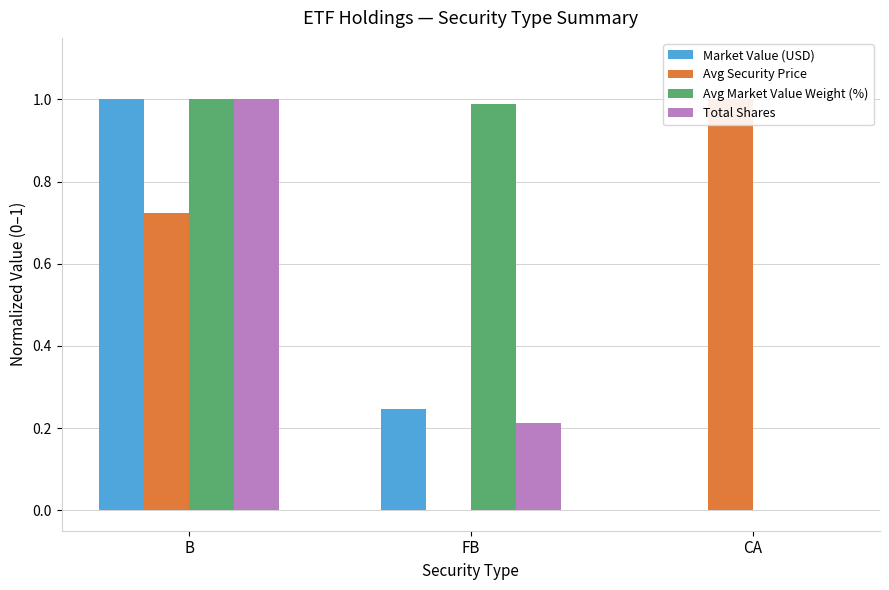

Reading right to left, transcribe all the data shown in this chart.

Market Value (USD): CA=0.0	FB=0.2	B=1.0
Avg Security Price: CA=1.0	FB=0.0	B=0.7
Avg Market Value Weight (%): CA=0.0	FB=1.0	B=1.0
Total Shares: CA=0.0	FB=0.2	B=1.0